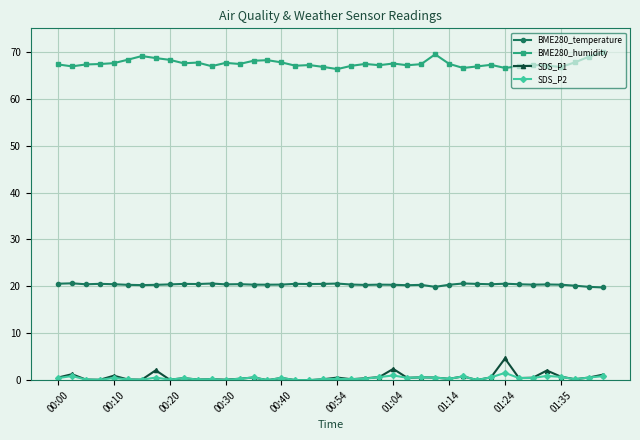

At how many categories does at least one series exceed 27?

40